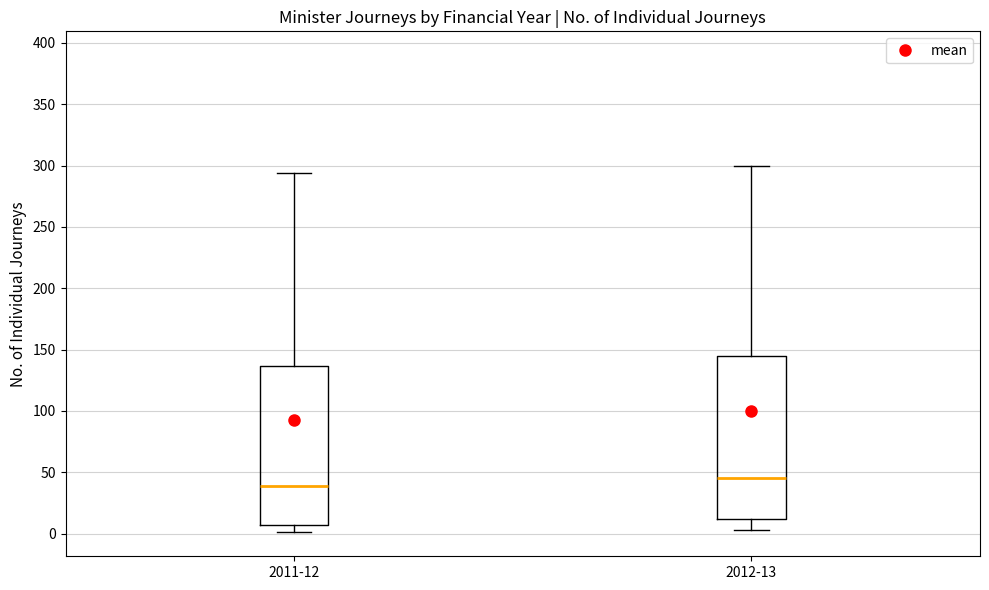

Reading left to right, read every box against the y-axis: the position of its median line, the range the box covers, and the ends of its whiskers. The values are not printed on the chart, so give them approximately, as read against the axis.

2011-12: median 40, box 5 to 135, whiskers 0 to 295
2012-13: median 45, box 10 to 145, whiskers 5 to 300